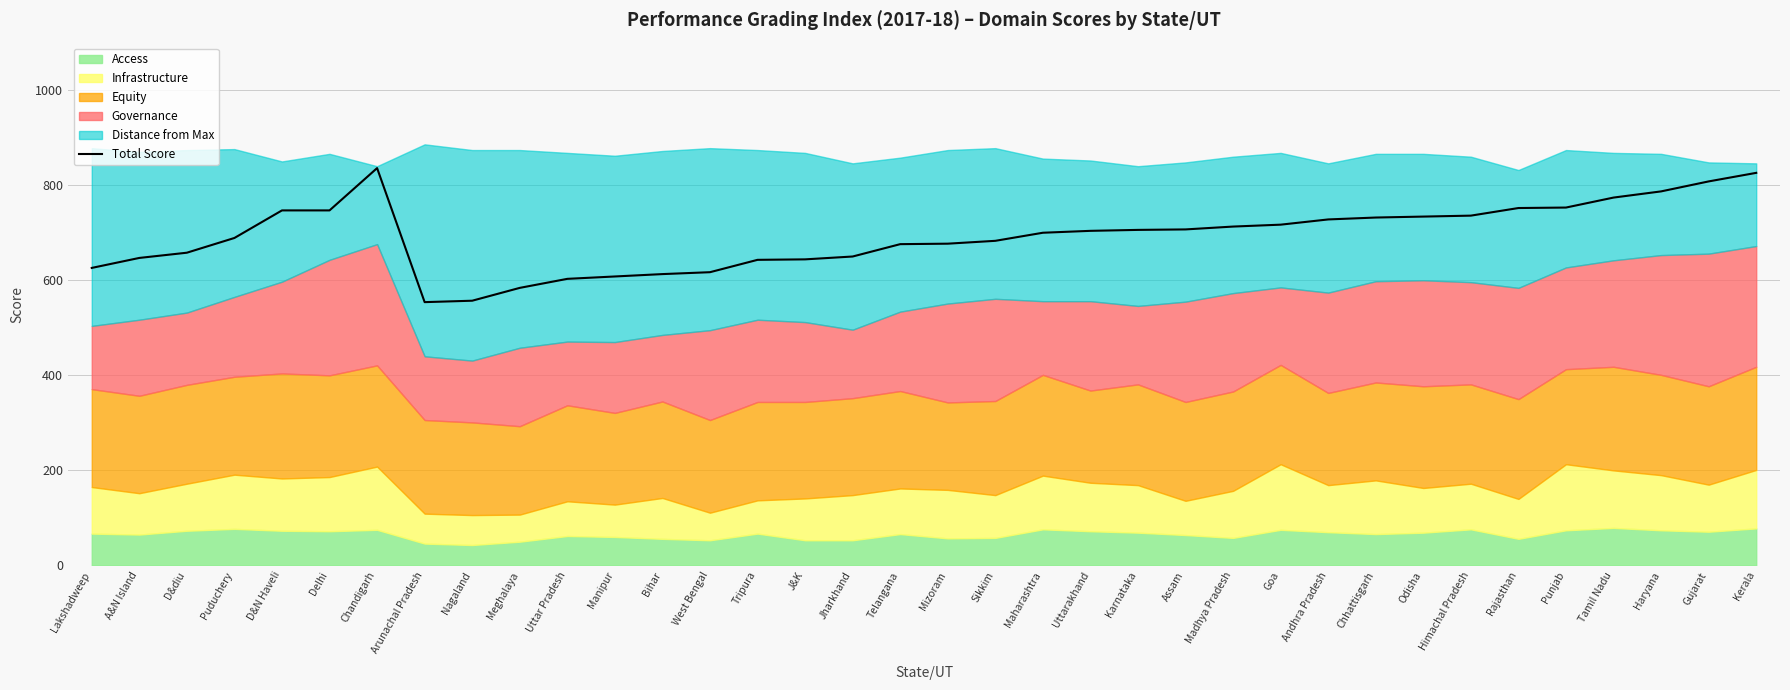

What is the approximate value of Total Score at Assam?

707